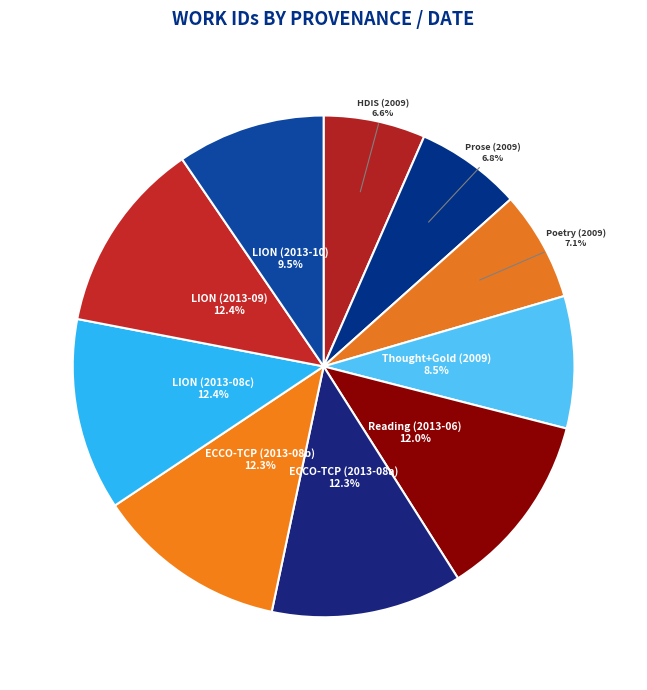

Do LION (2013-08c) and LION (2013-09) together represent more than half of the pie?

No